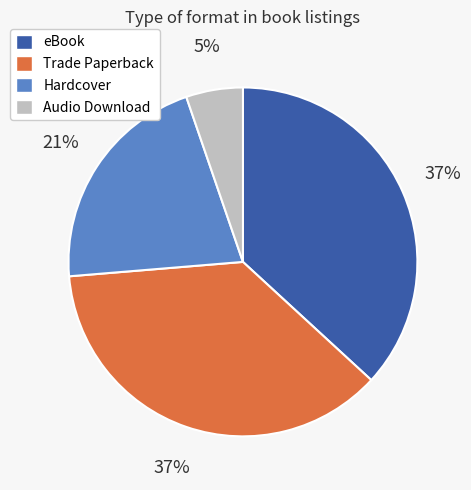

Is Hardcover the majority of the pie?

No